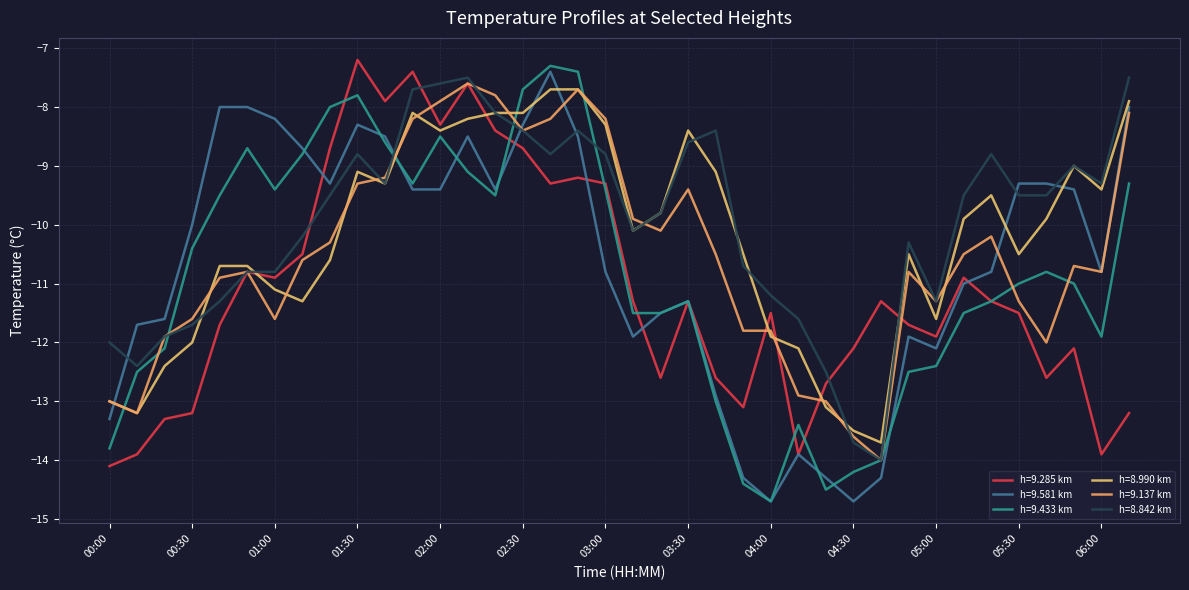

Does the chart have visible grid lines?

Yes